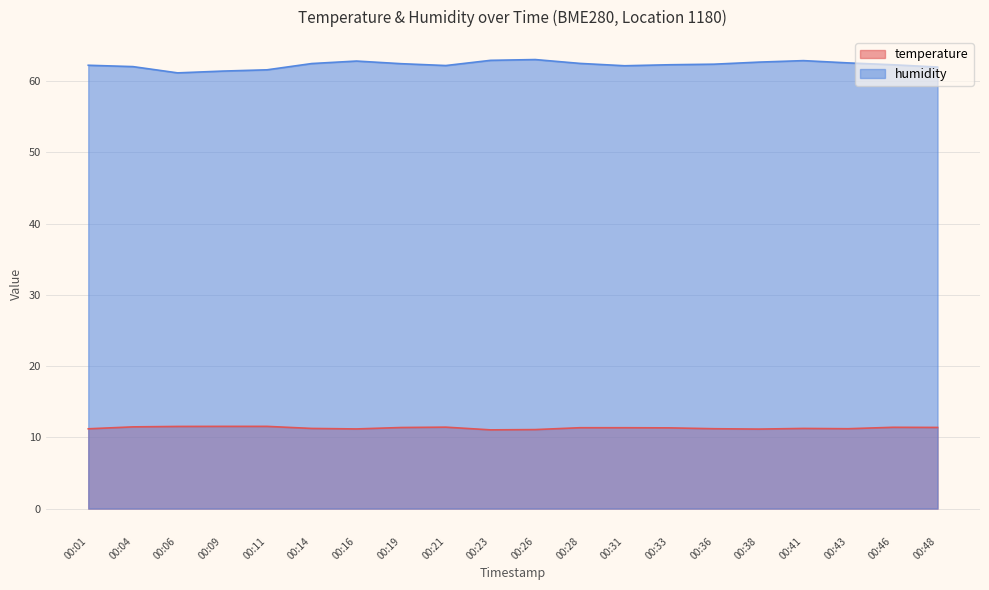

Is it true that temperature equals 11.2 at 00:01?

True